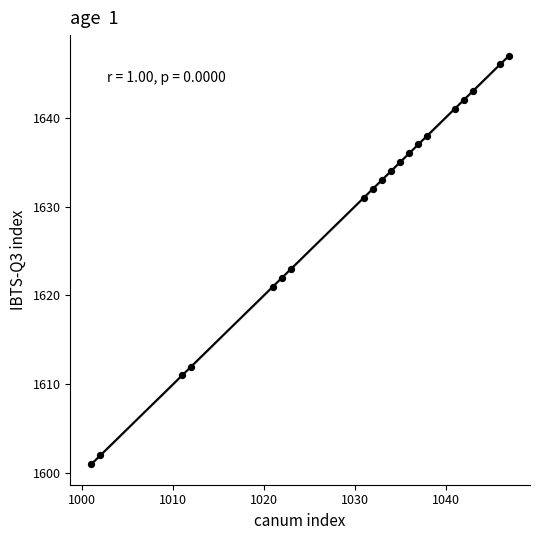

What Y value in the scatter plot is closest to 1624?

1623